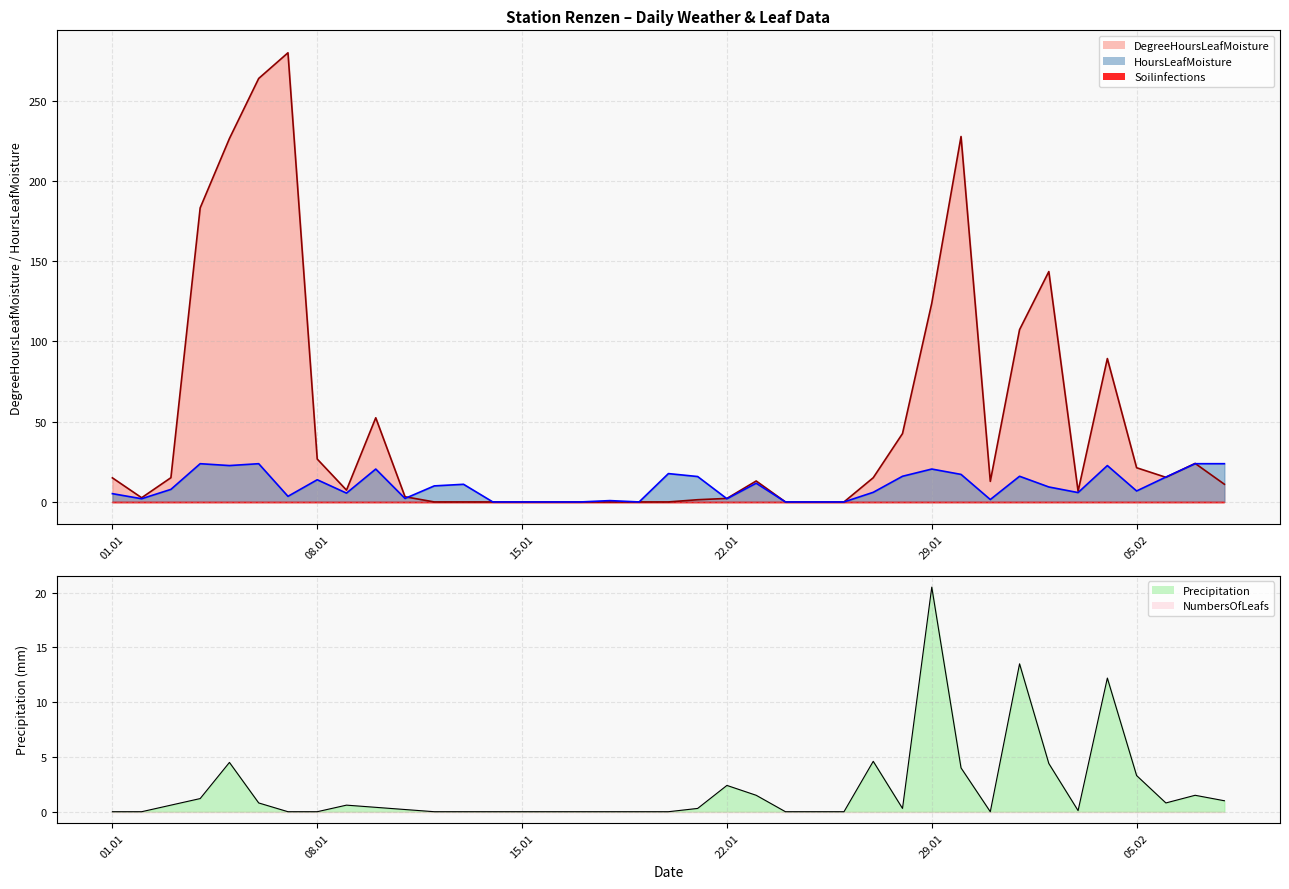

What is the highest value of the HoursLeafMoisture series?

23.8